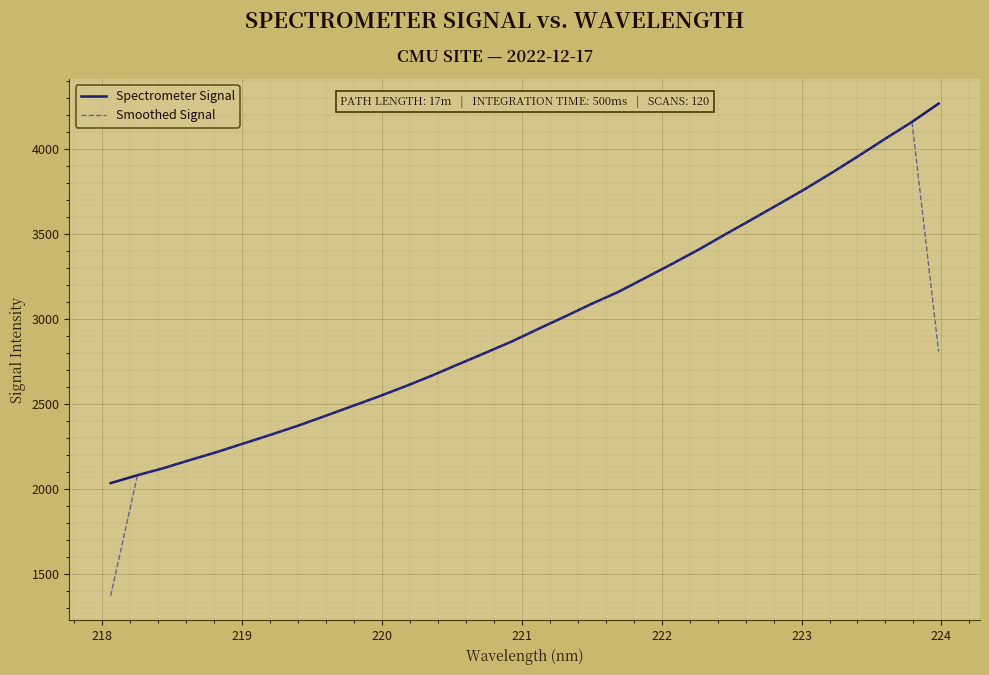

Which series has the largest range (max minus min)?

Smoothed Signal